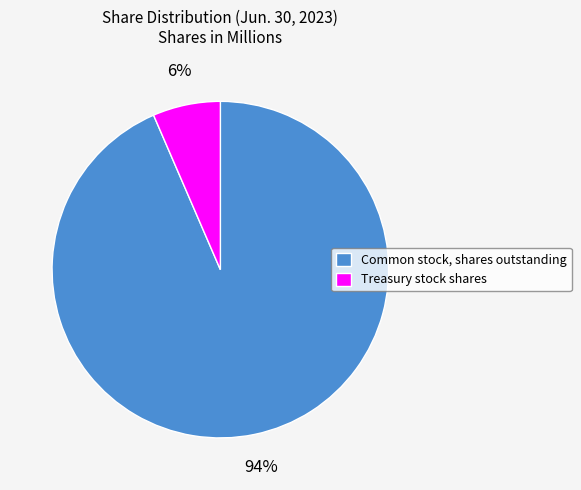

Between Common stock, shares outstanding and Treasury stock shares, which is larger?

Common stock, shares outstanding